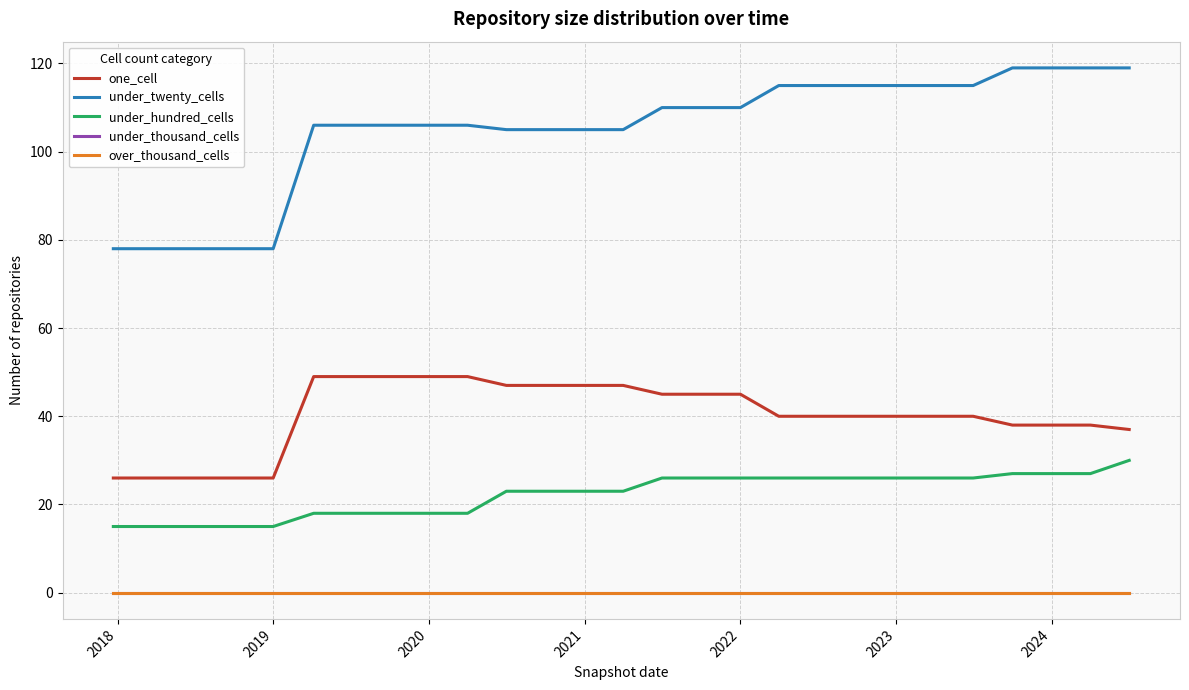

Does the chart display data point markers on the line(s)?

No